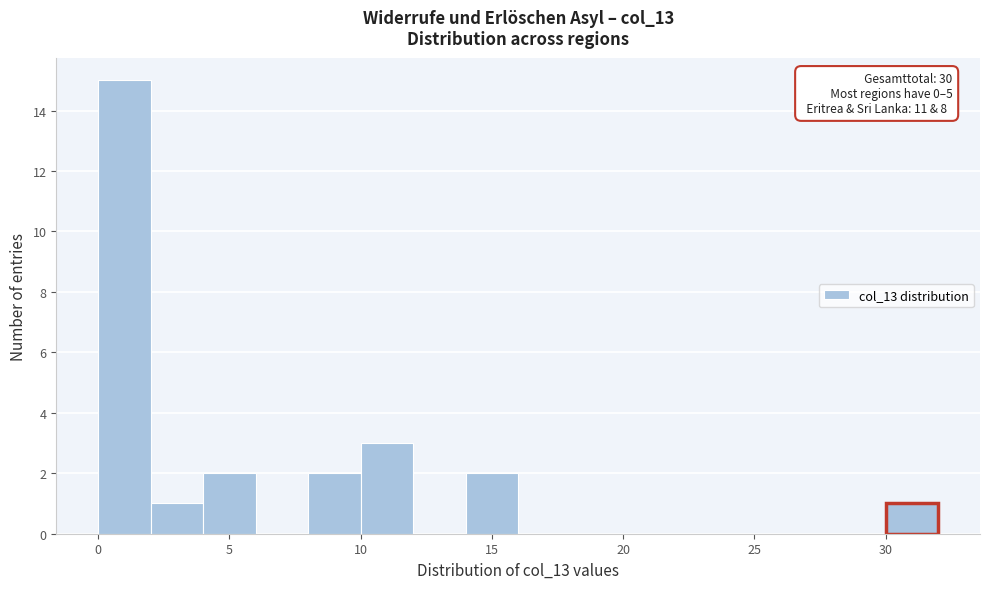

Which range on the x-axis has the tallest bar?

0 to 2